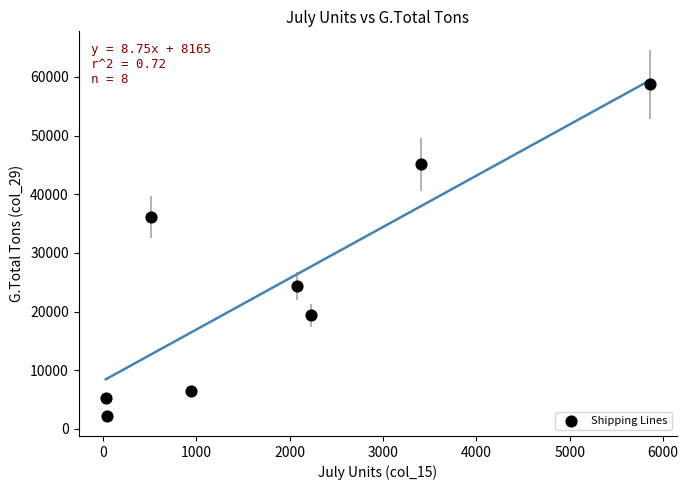

What is the average X value?

1888